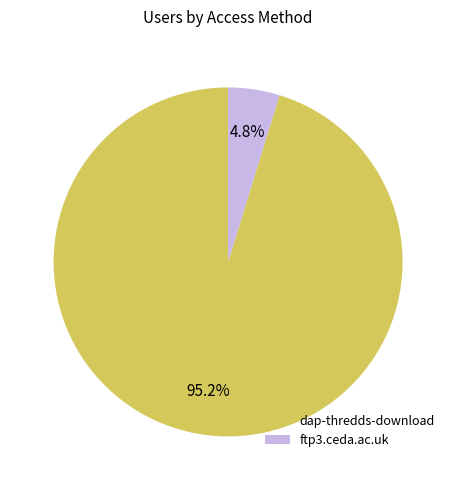

To the nearest percent, what is the average slice percentage?

50%